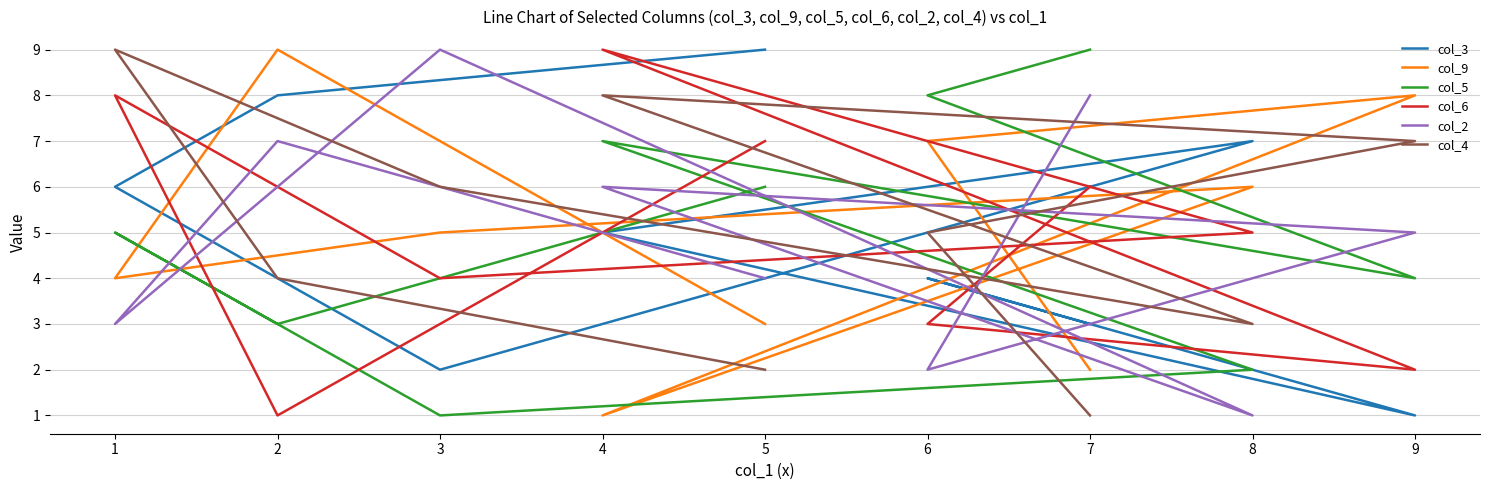

What is the maximum value shown in the chart?

9